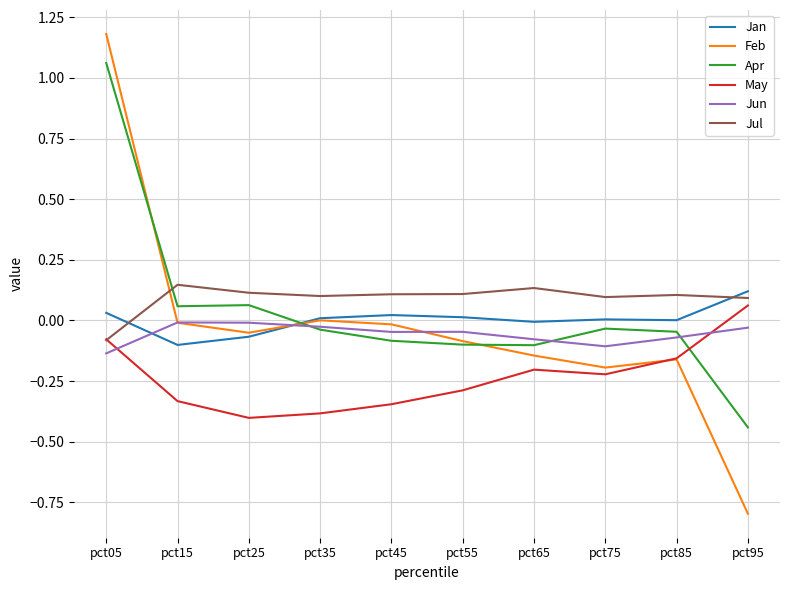

The value of Jun at pct35 is -0.0. True or false?

True